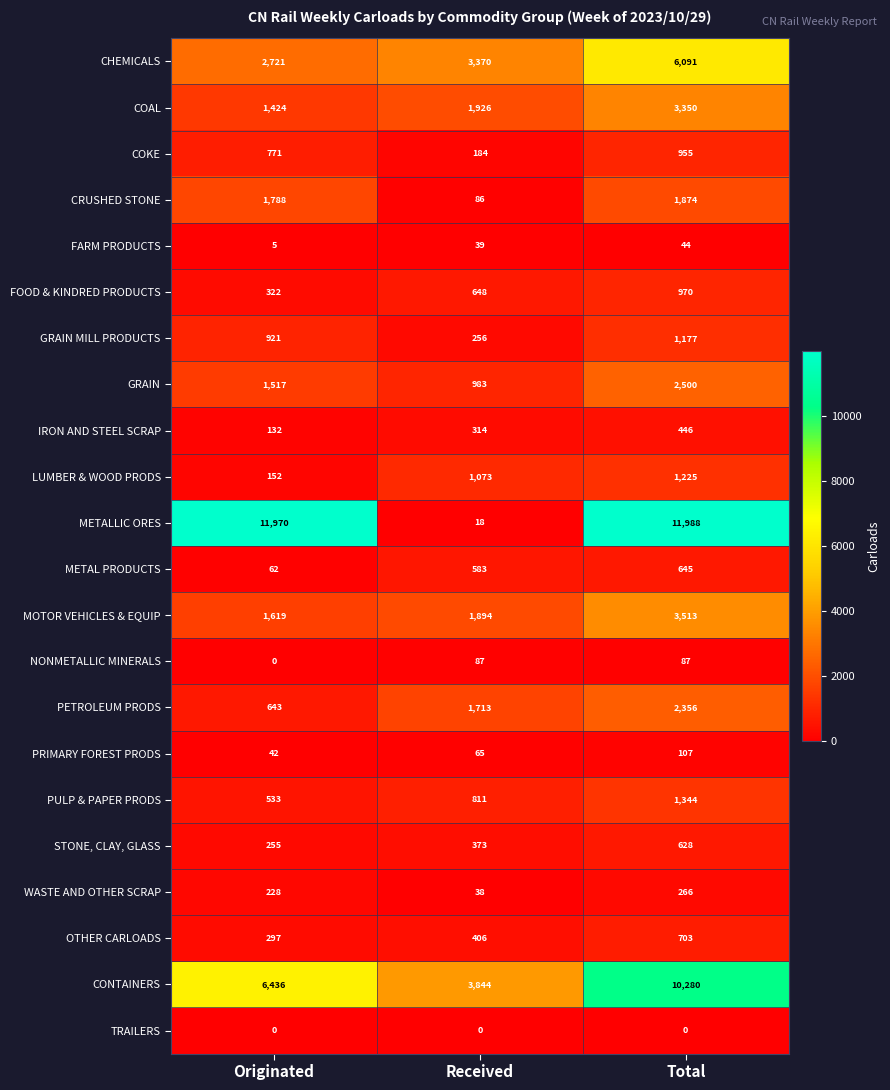

Read the FOOD & KINDRED PRODUCTS value at Received, to the nearest 100.

600